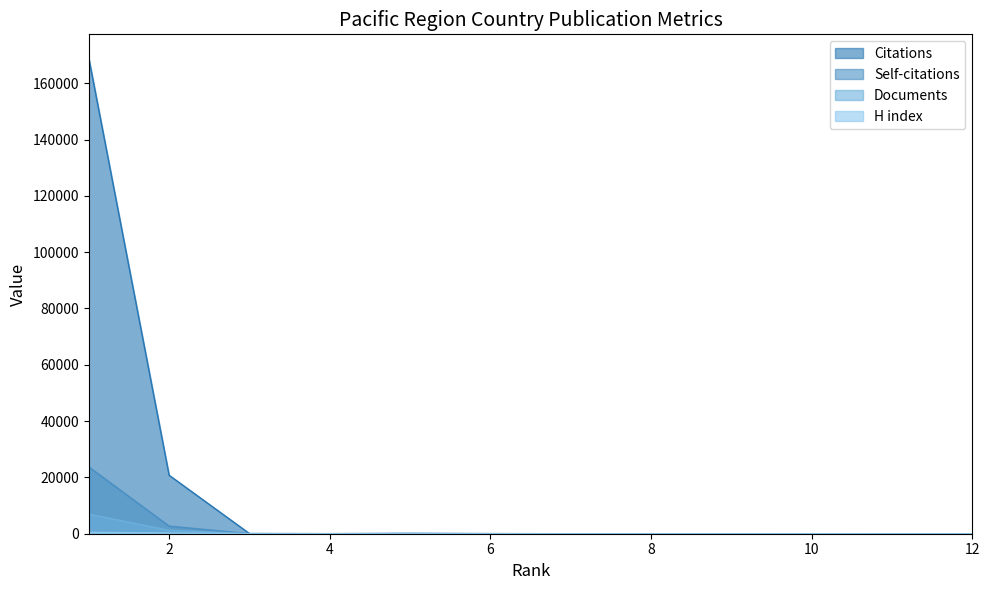

At which category does the chart reach its minimum across all series?

12